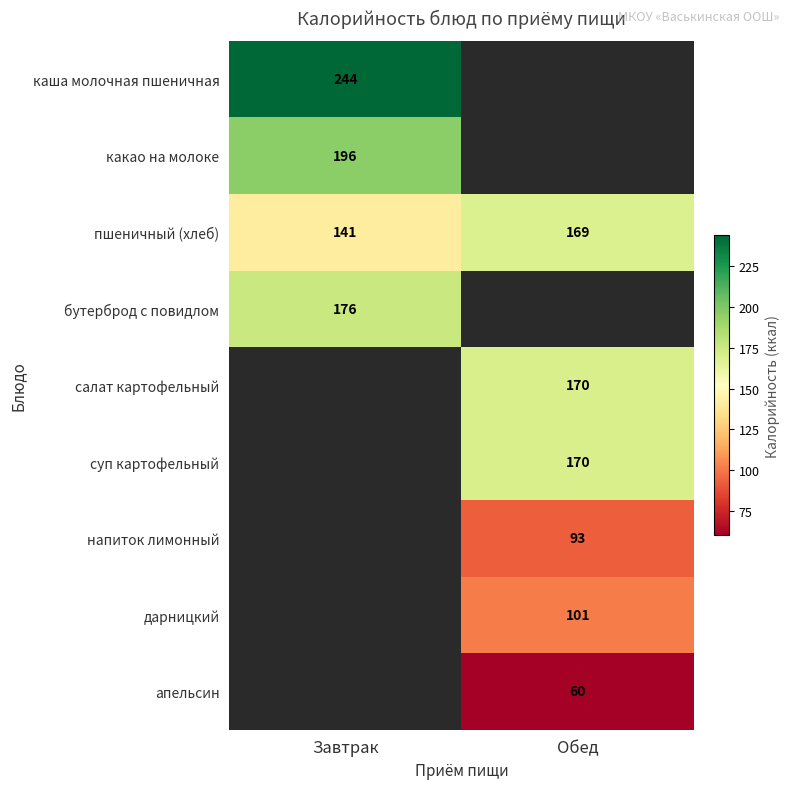

At how many categories does at least one series exceed 106?

2